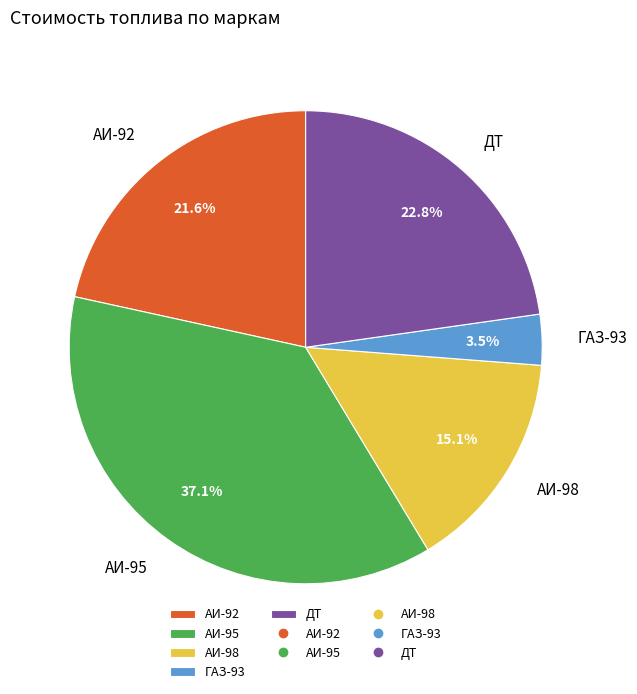

Does АИ-95 represent more than half of the total?

No